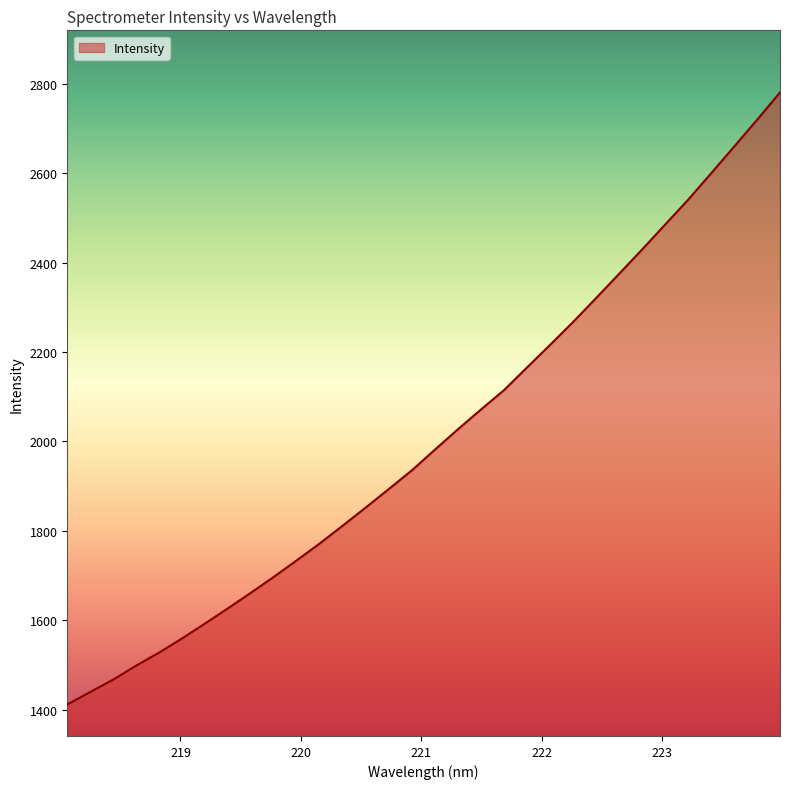

What is the difference between the maximum and minimum values?

1369.3